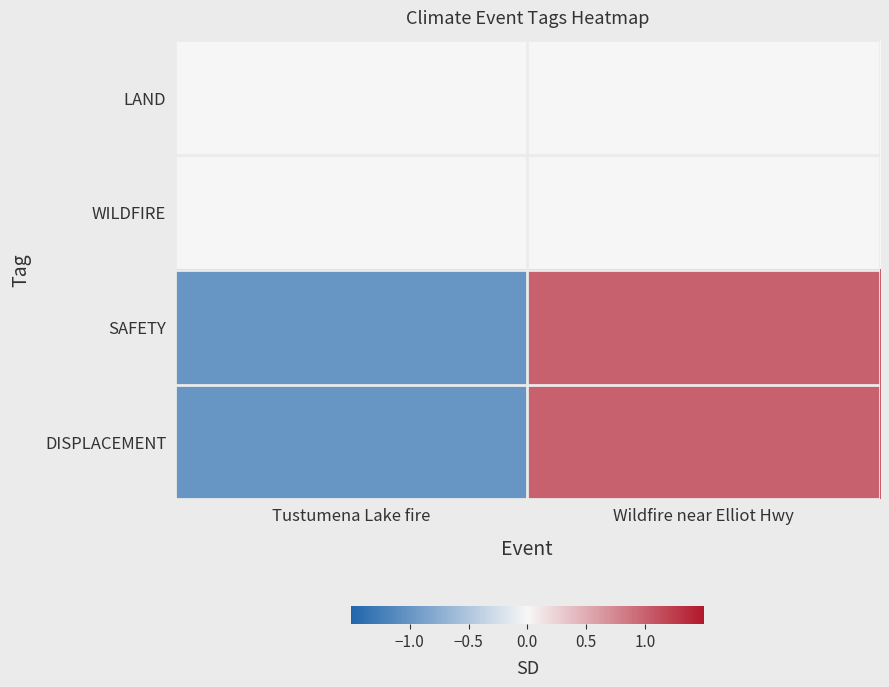

Between Tustumena Lake fire and Wildfire near Elliot Hwy, which series saw the biggest shift?

SAFETY